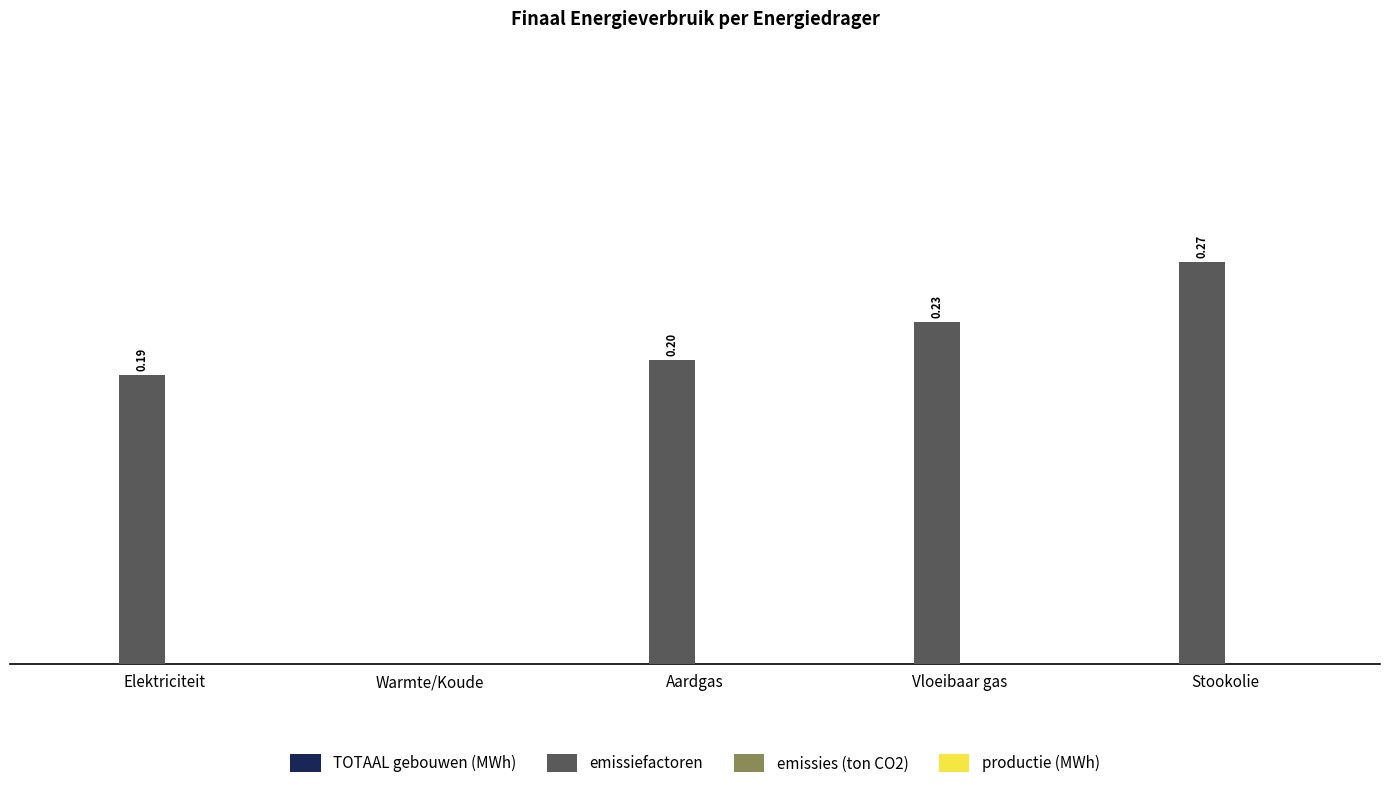

Are the bars horizontal?

No